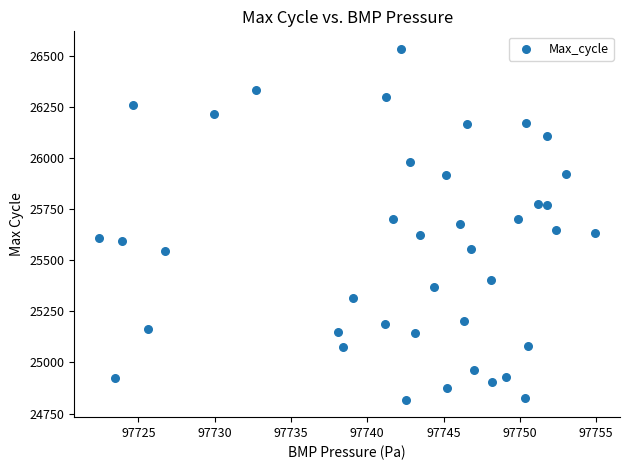

What is the range of Y values (max minus min)?

1716